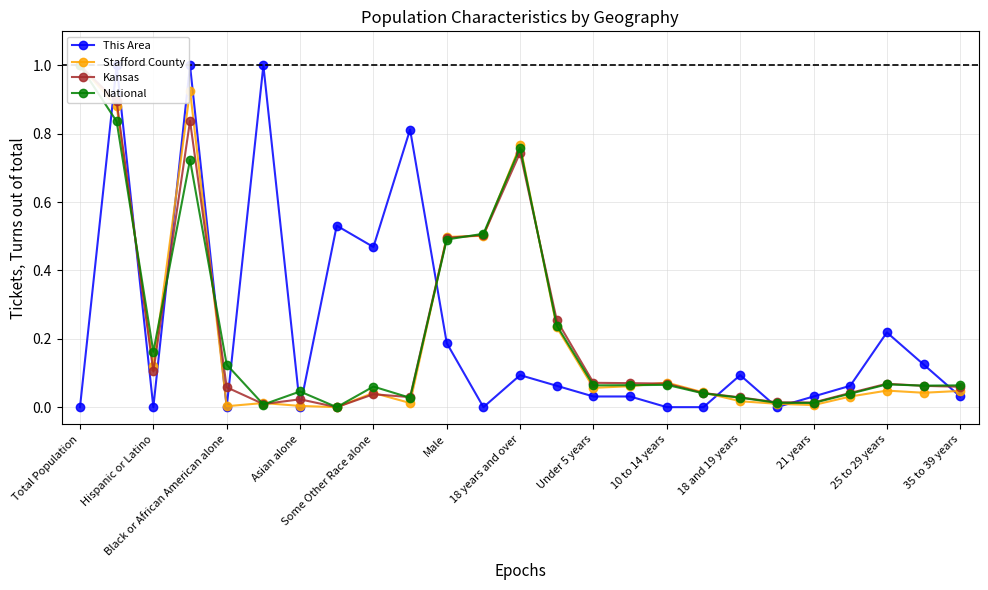

The National series shows 0.0 at 18 and 19 years. True or false?

True